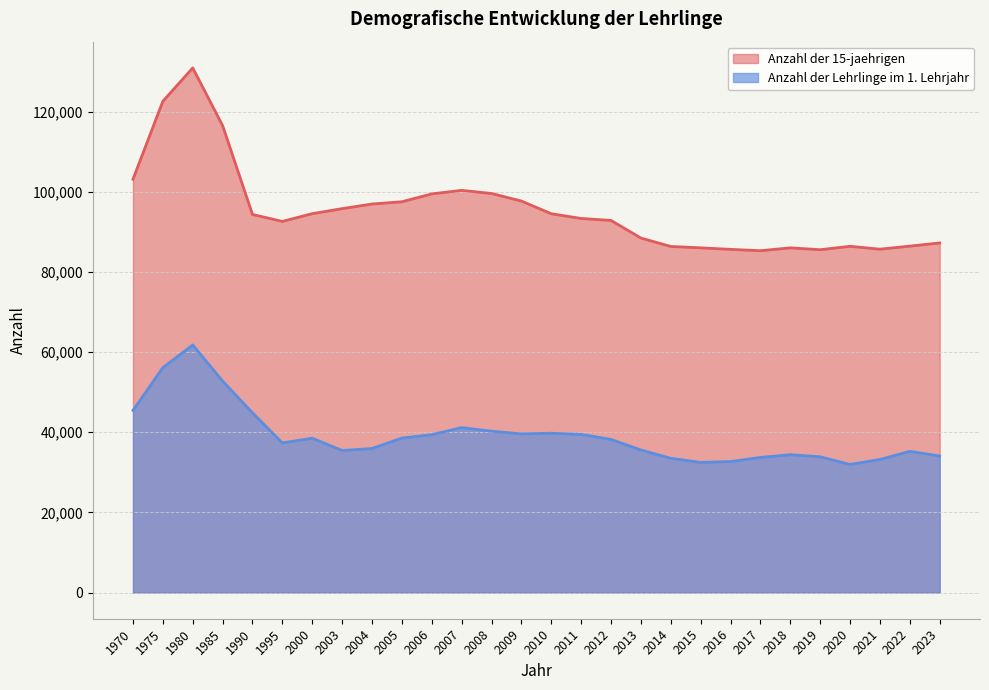

What is the lowest value of the Anzahl der 15-jaehrigen series?

85325